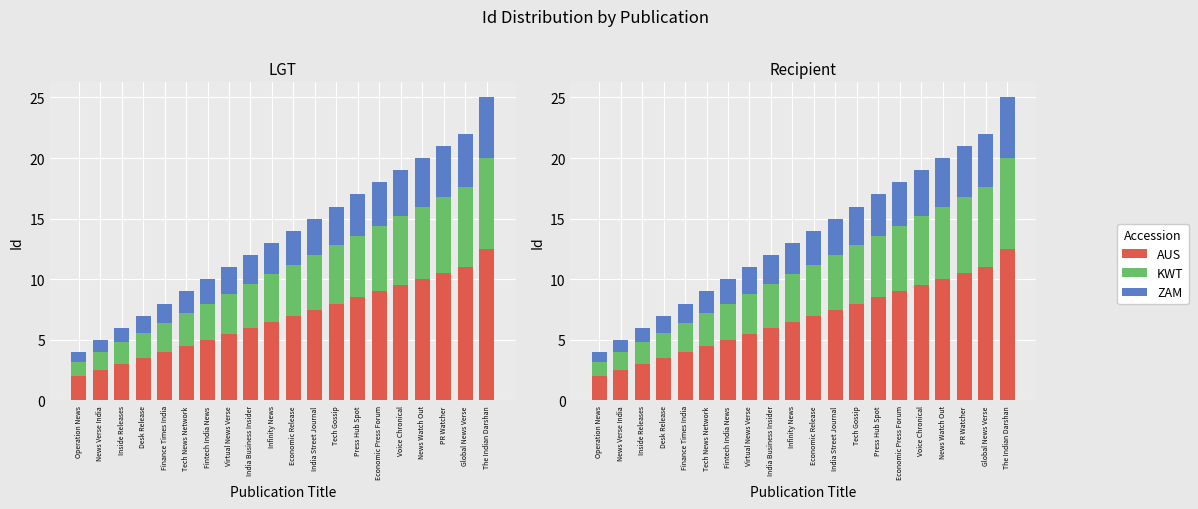

How many groups of bars are there?

20